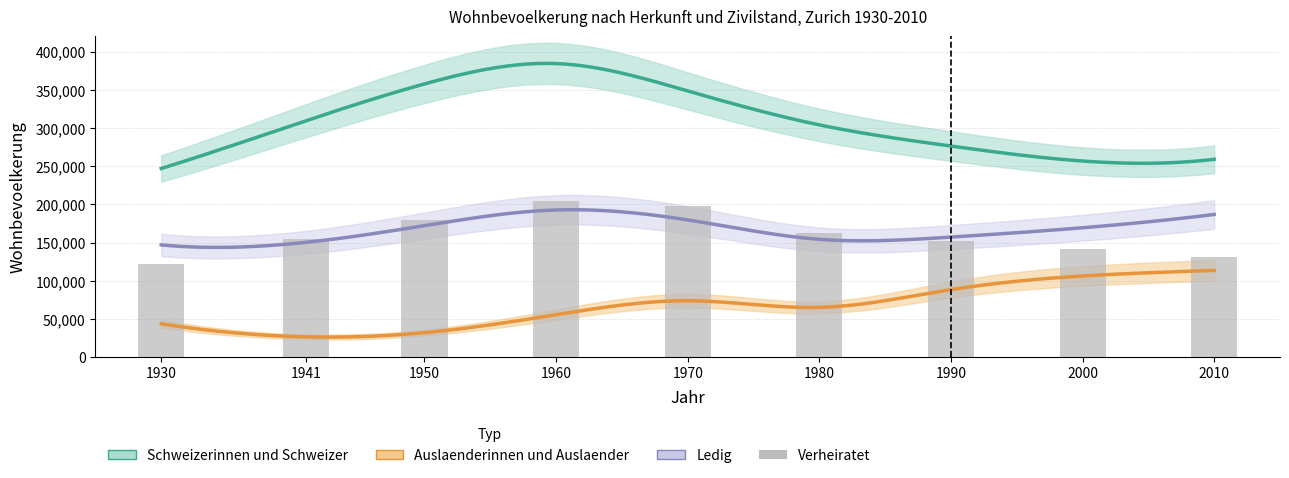

What is the value of the 8th bar from the left?

141286